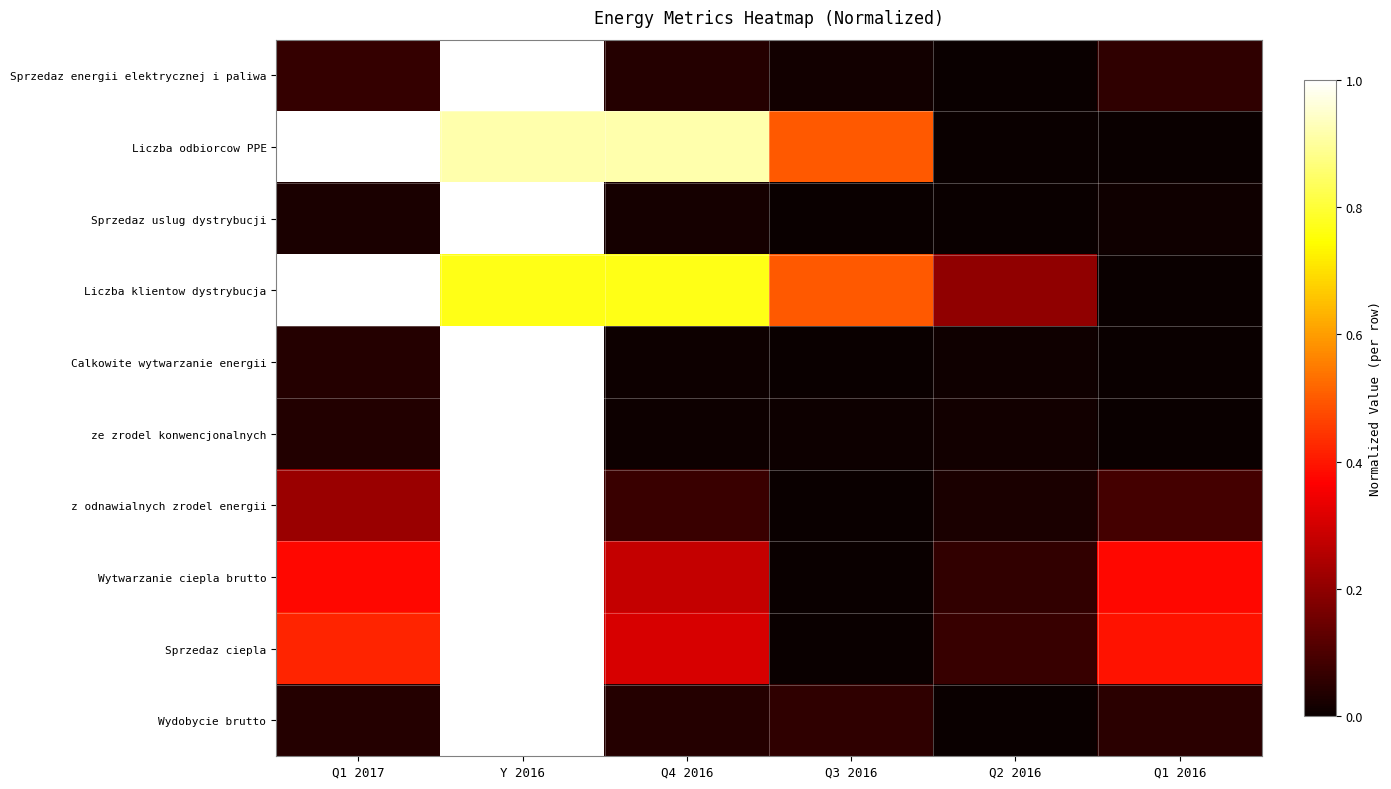

Which label corresponds to the smallest value in the chart?

Q2 2016